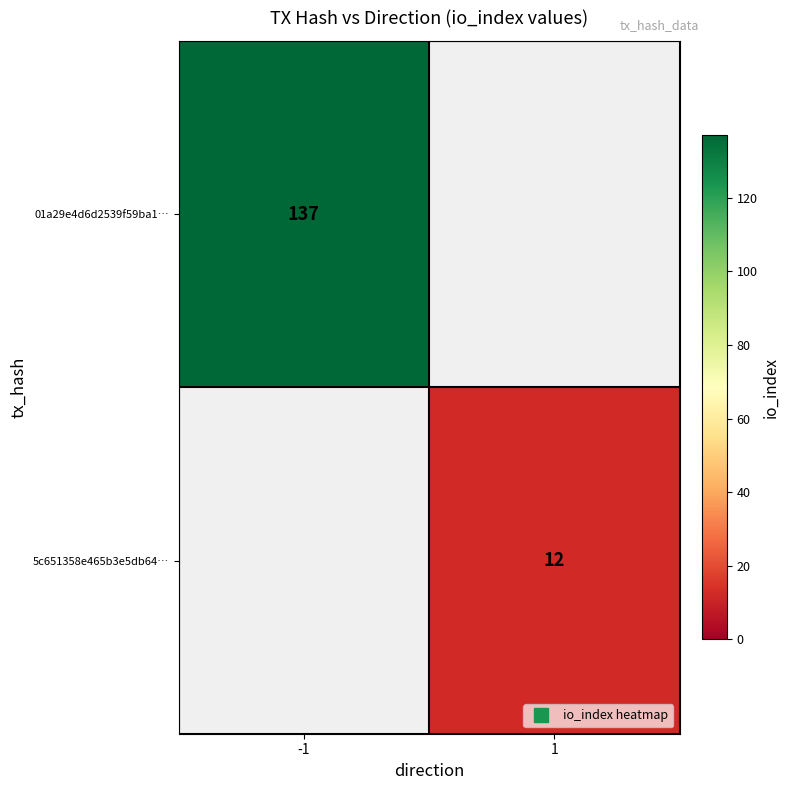

How many distinct data groups are displayed?

2